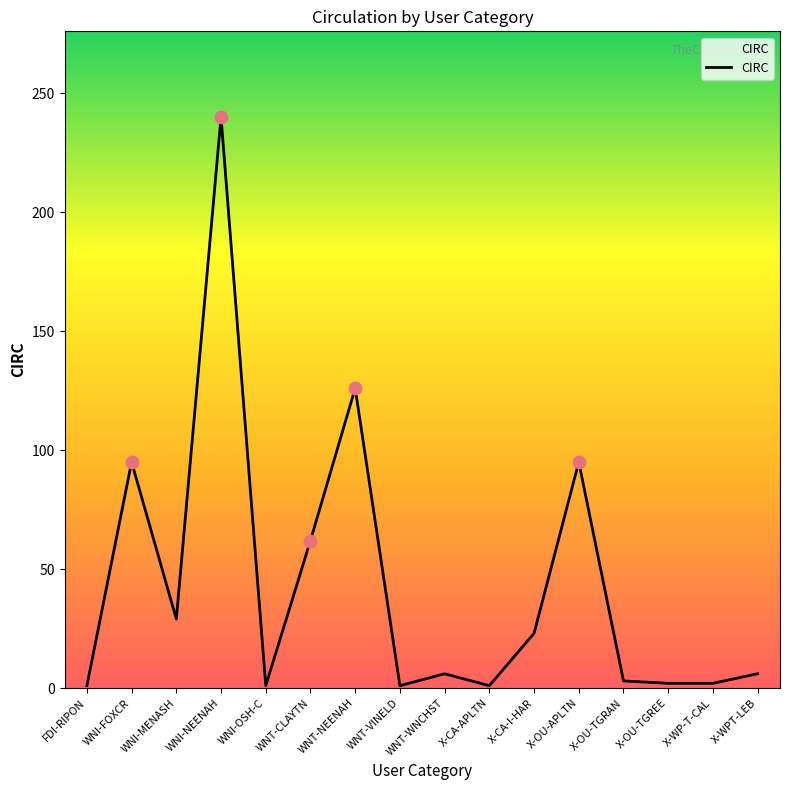

Which has a higher value, WNT-NEENAH or WNI-OSH-C?

WNT-NEENAH